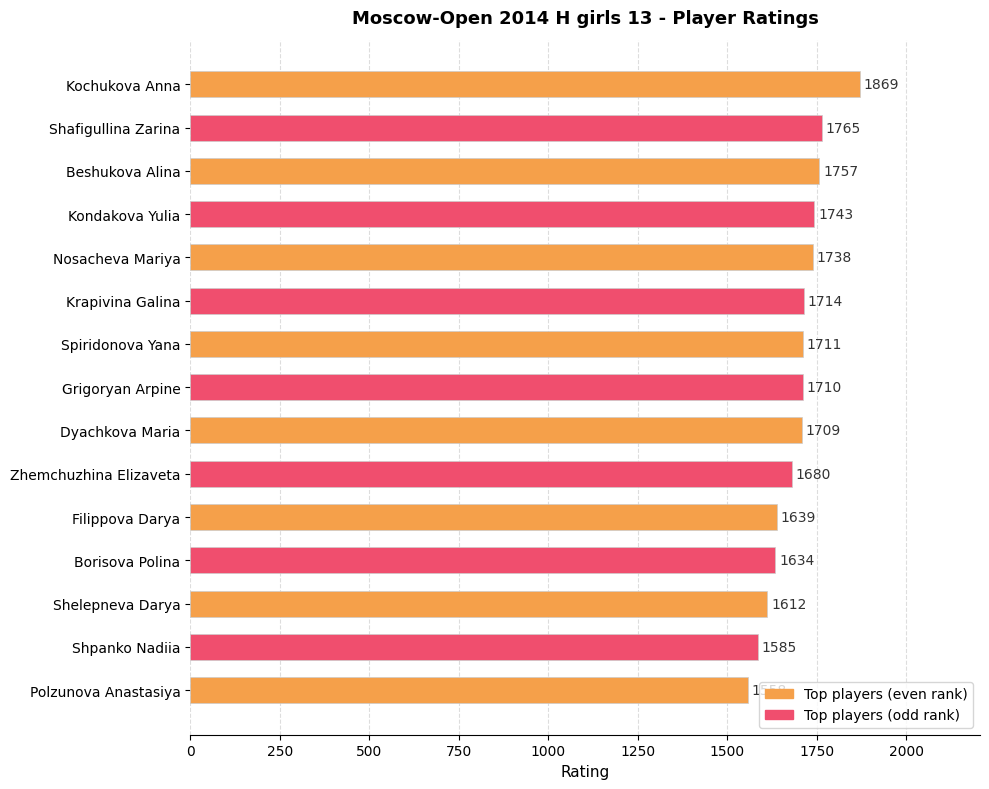

The chart shows a value of 1634 at Borisova Polina. True or false?

True